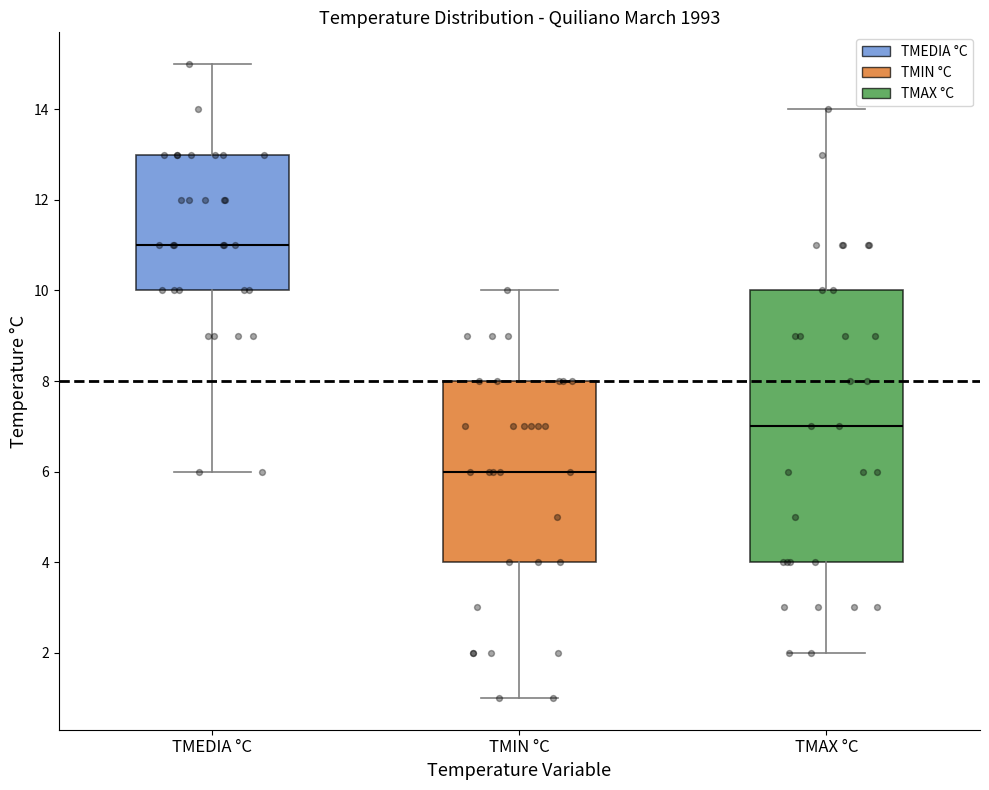

Where does the upper whisker of the box for TMEDIA °C end on the y-axis? The values are not printed on the chart, so give them approximately, as read against the axis.

15